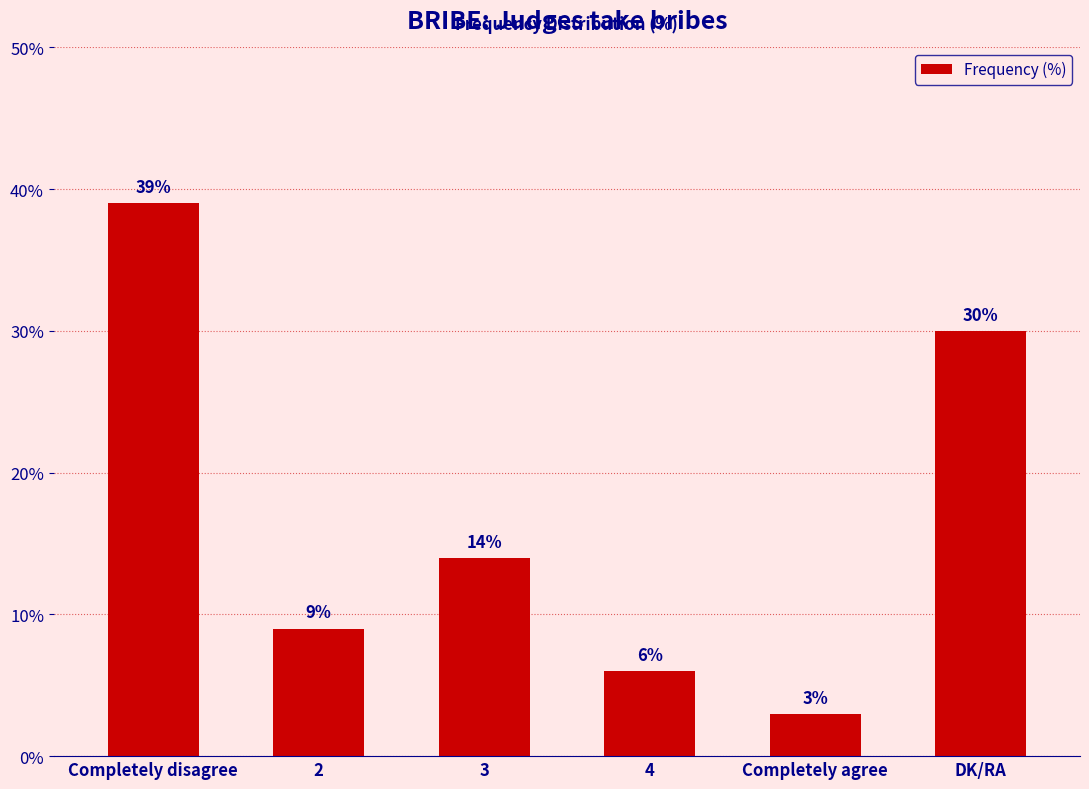

What is the label of the 2nd bar from the left?

2